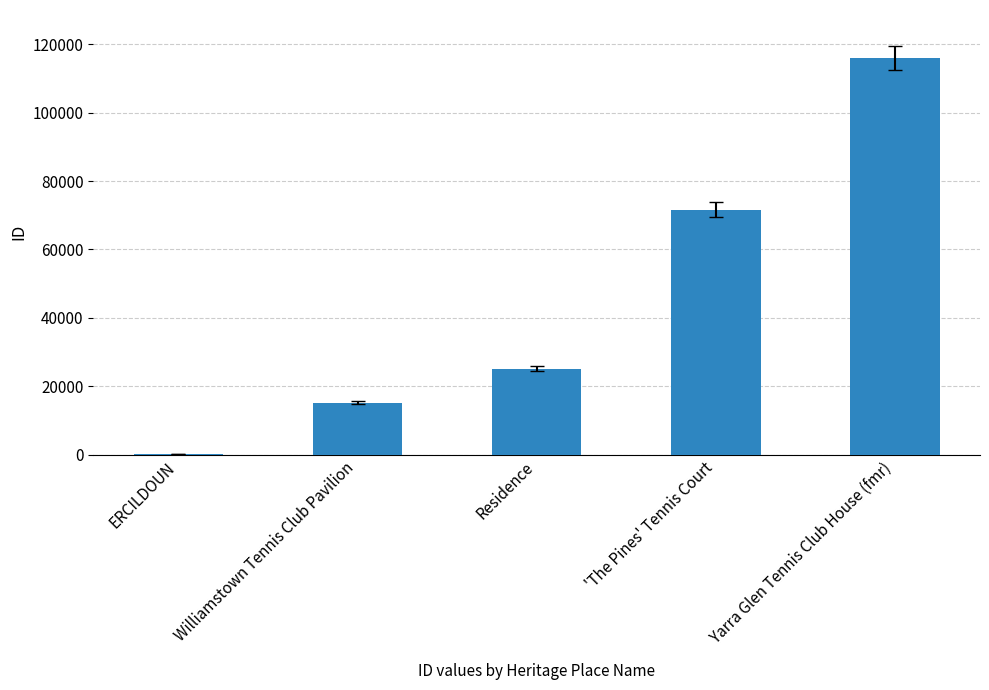

Reading left to right, list all the values displayed in this chart.

ERCILDOUN=184	Williamstown Tennis Club Pavilion=15140	Residence=25118	'The Pines' Tennis Court=71652	Yarra Glen Tennis Club House (fmr)=115978